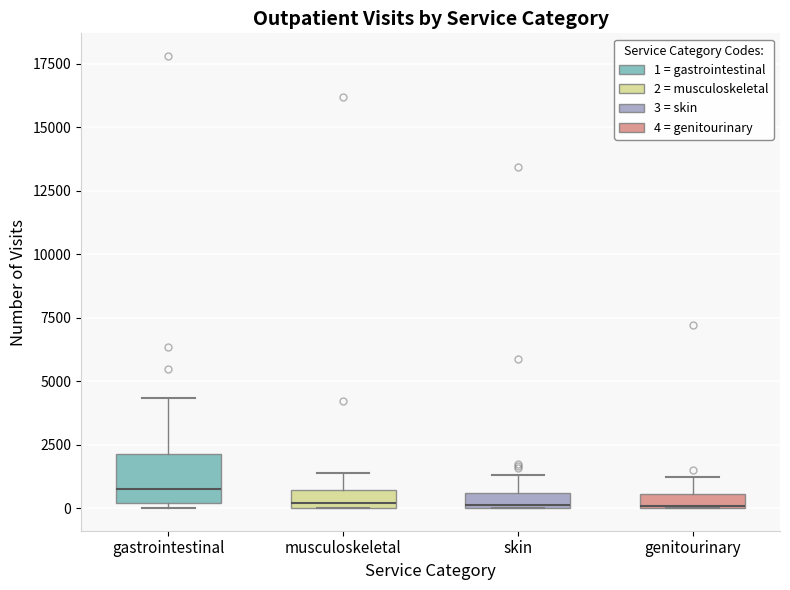

Which box is the tallest, from its lower edge to its upper edge?

gastrointestinal